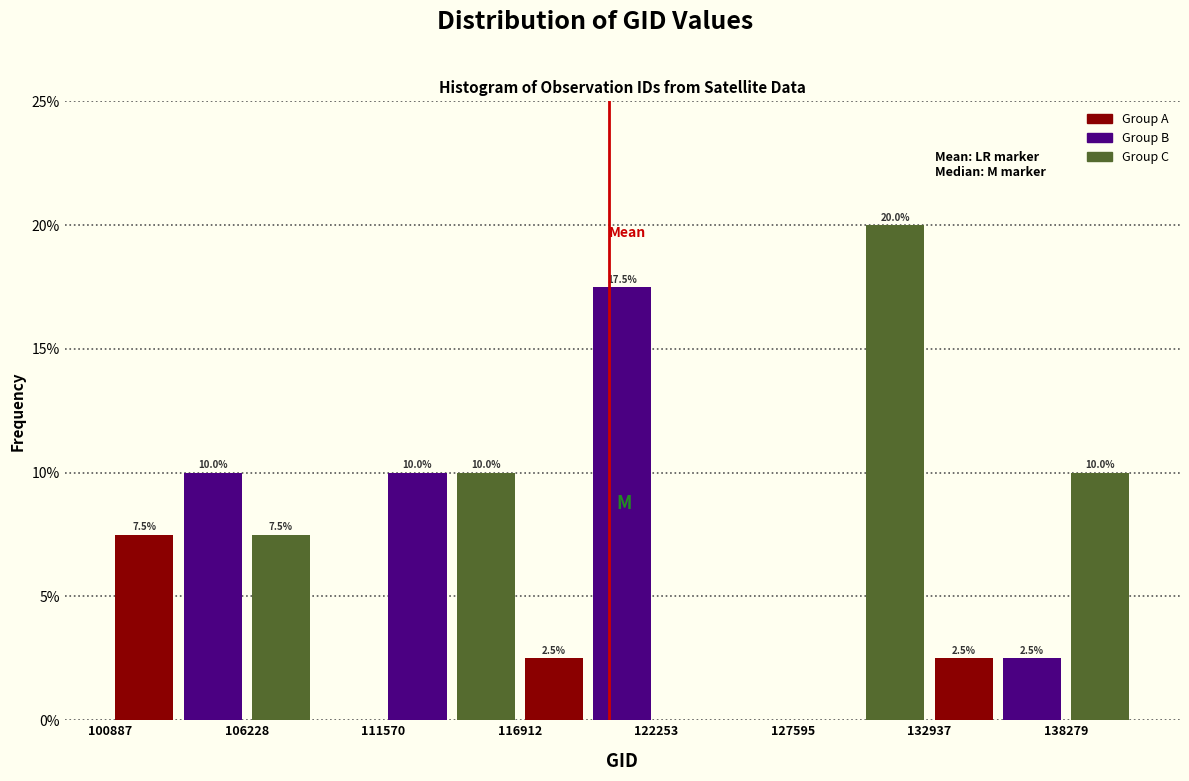

Around what value on the x-axis is the tallest bar? Give the approximate position of its centre, as read against the axis.

132000